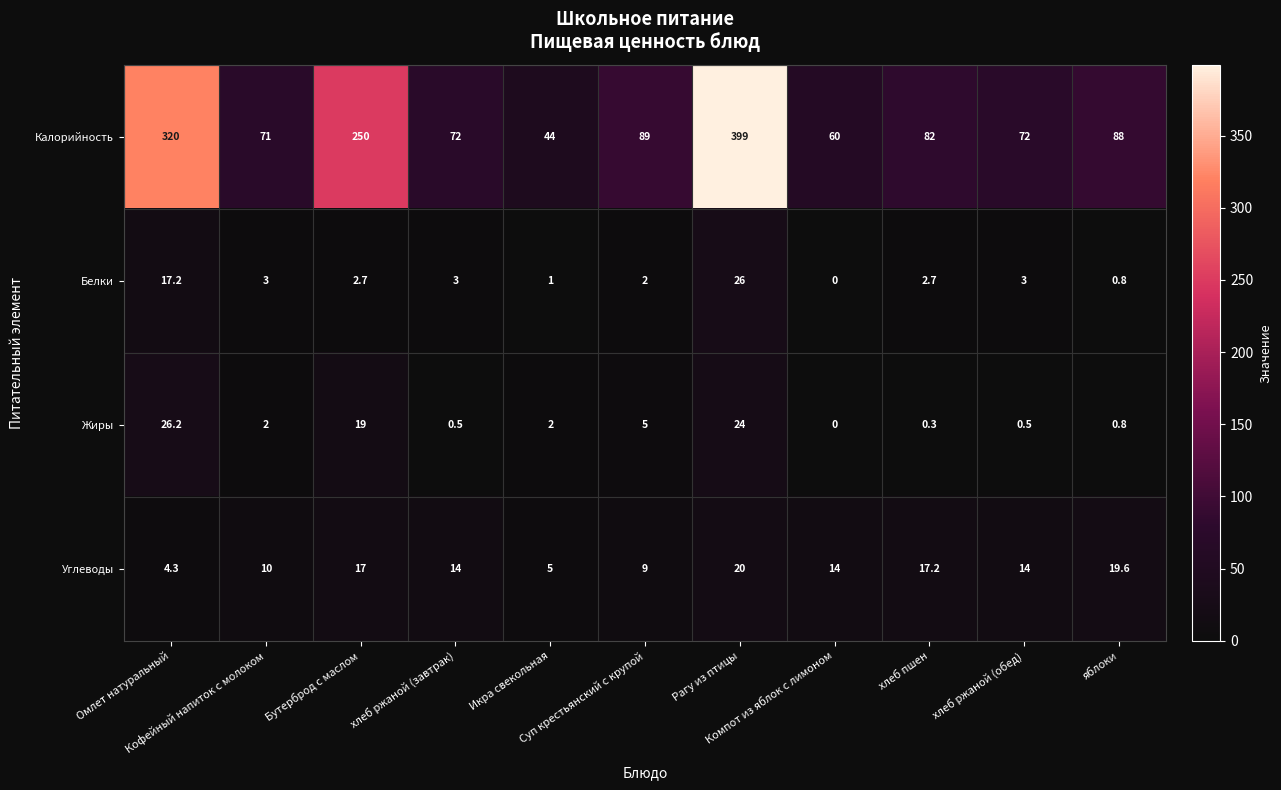

What is the difference between the second highest and second lowest values in the Углеводы series?

14.6